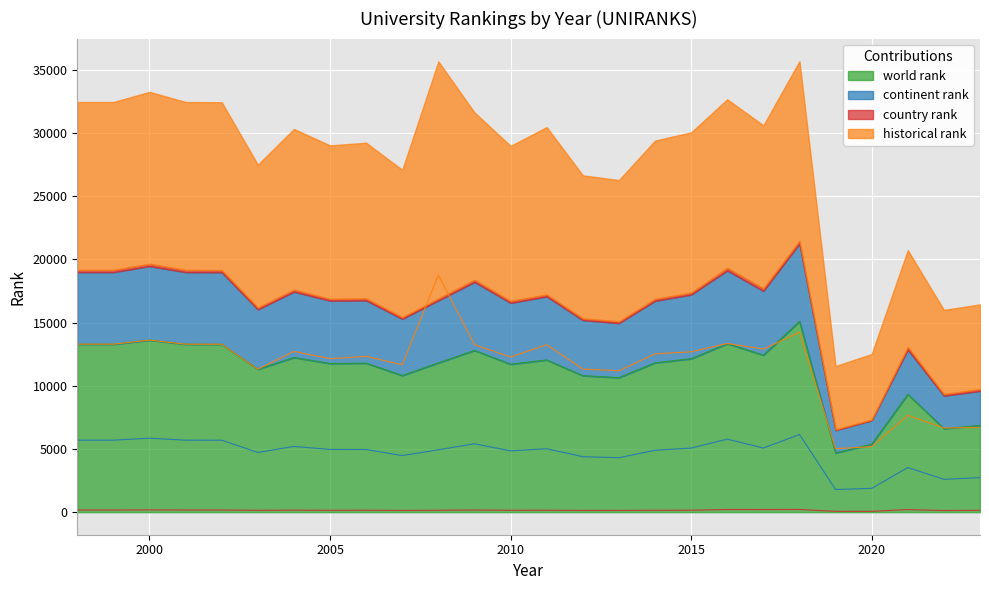

At which category does historical rank reach its first local peak?

2000